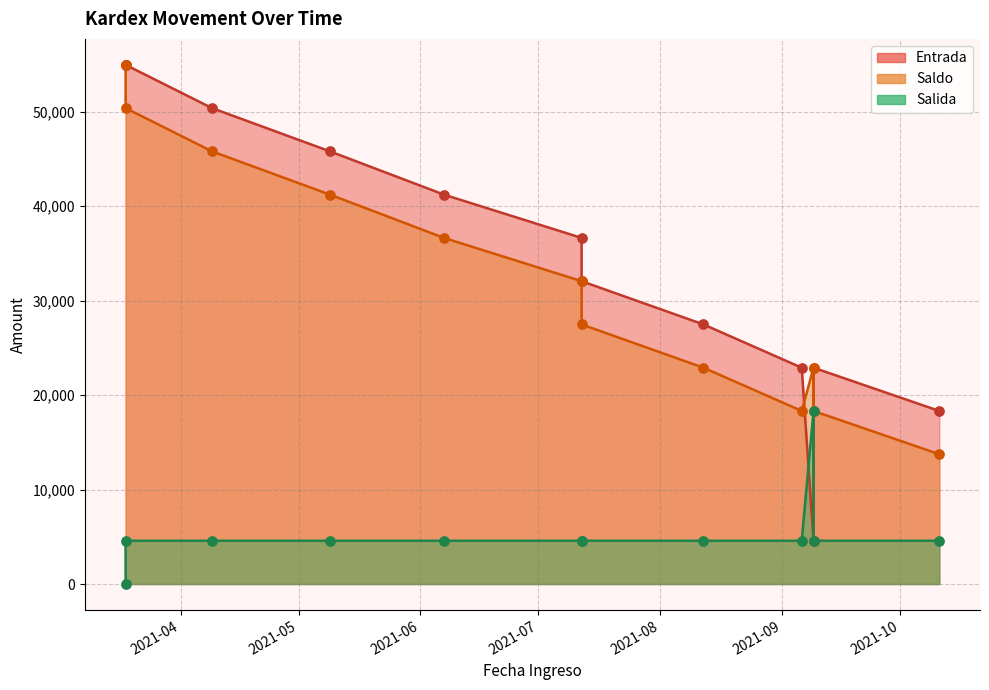

Is the value of Entrada at 2021-08-12 greater than the value of Saldo at 2021-03-18?

No